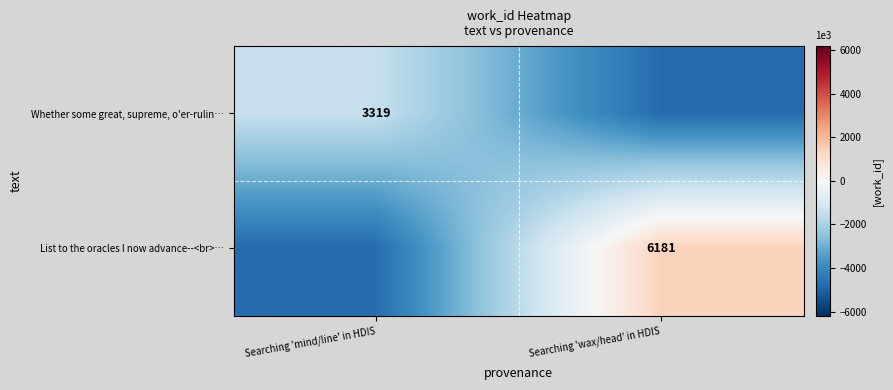

How many series are shown in this chart?

2